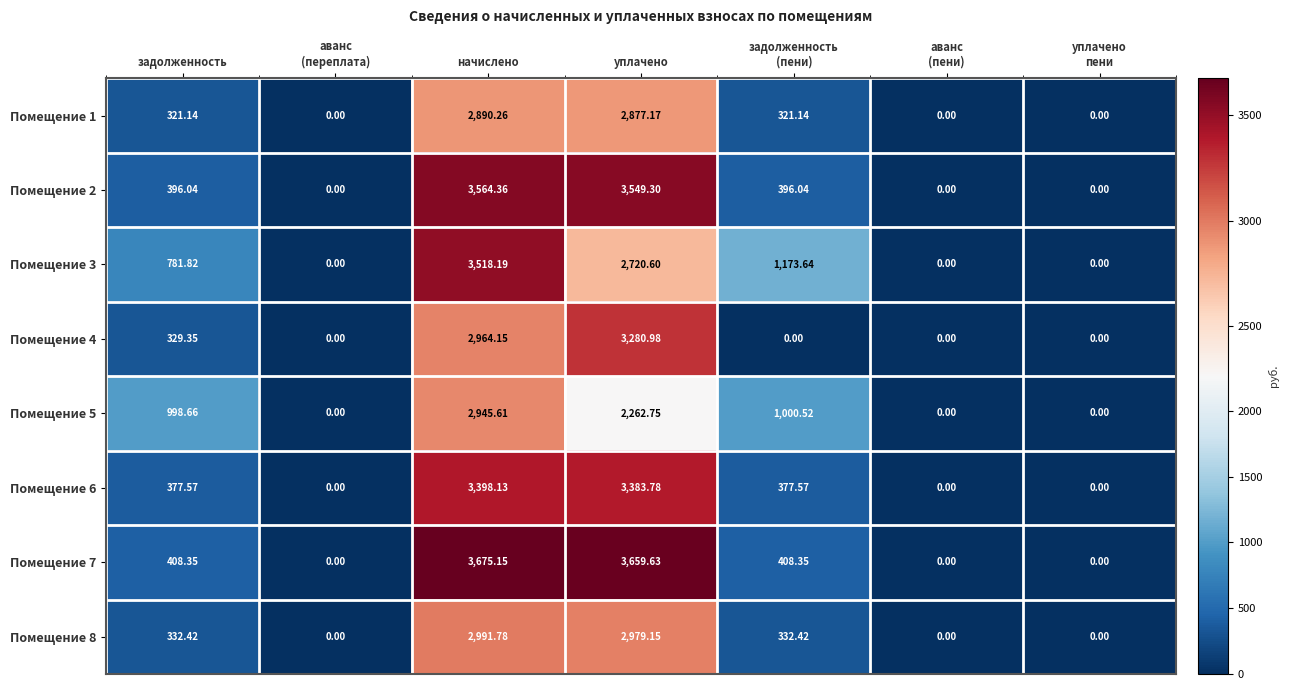

At which category is the sum across all series the highest?

начислено